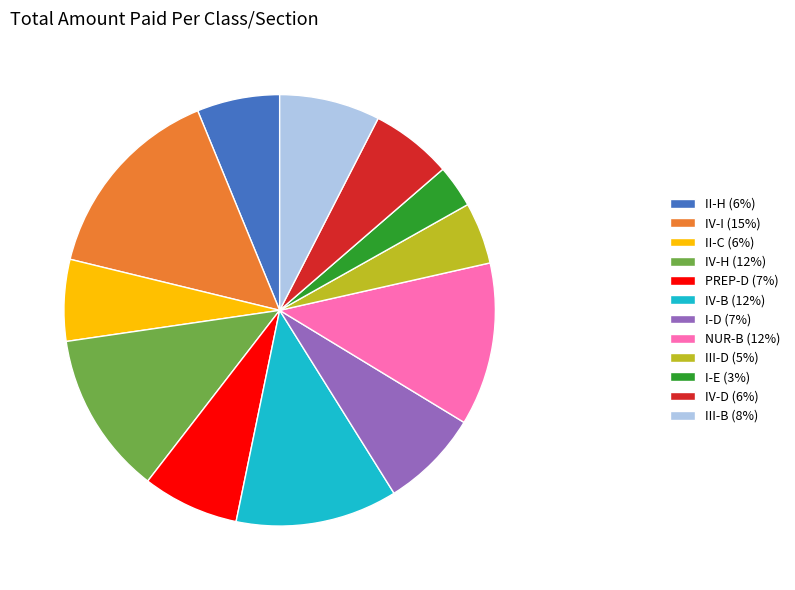

Does III-D (5%) account for over 50% of the chart?

No